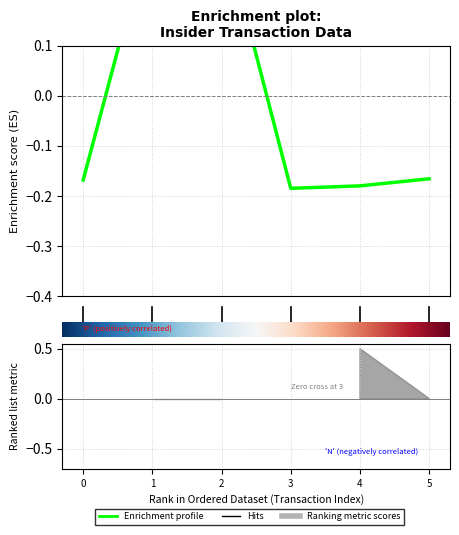

Does the chart display data point markers on the line(s)?

No